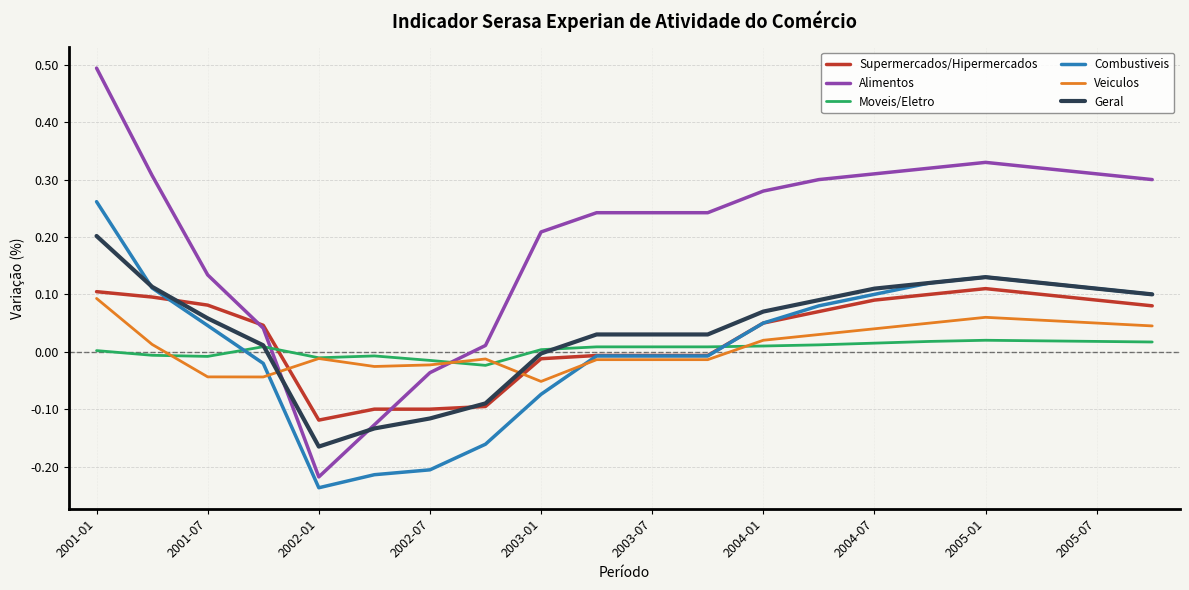

Which series has the largest range (max minus min)?

Alimentos